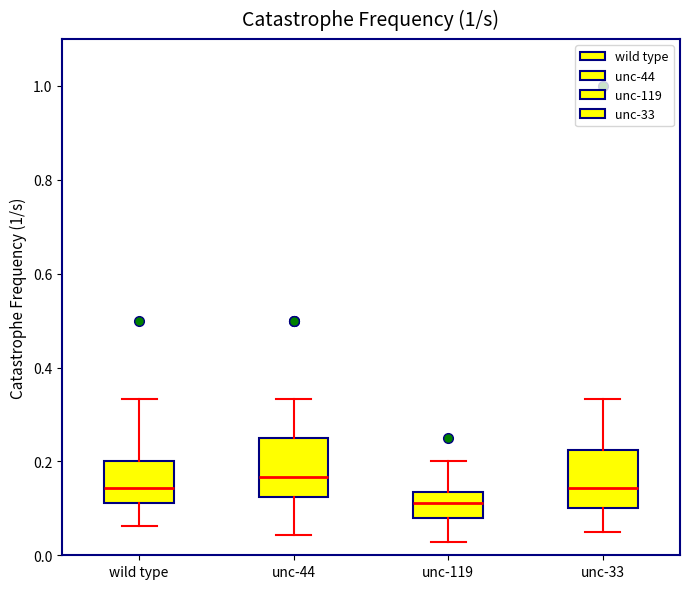

Where is the upper edge of the box for wild type on the y-axis? The values are not printed on the chart, so give them approximately, as read against the axis.

0.20